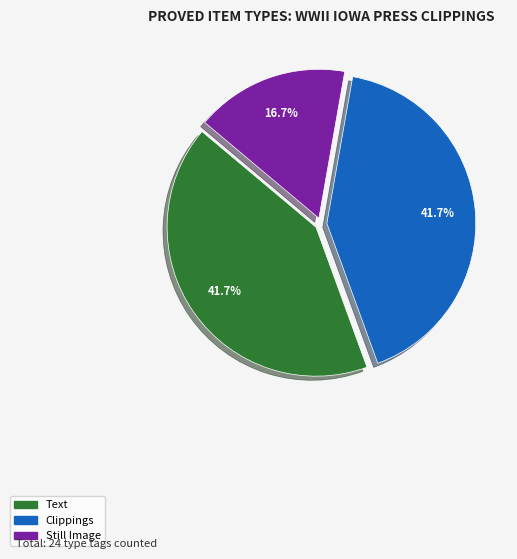

Approximately how many times larger is the value at Text compared to Still Image?

2.5